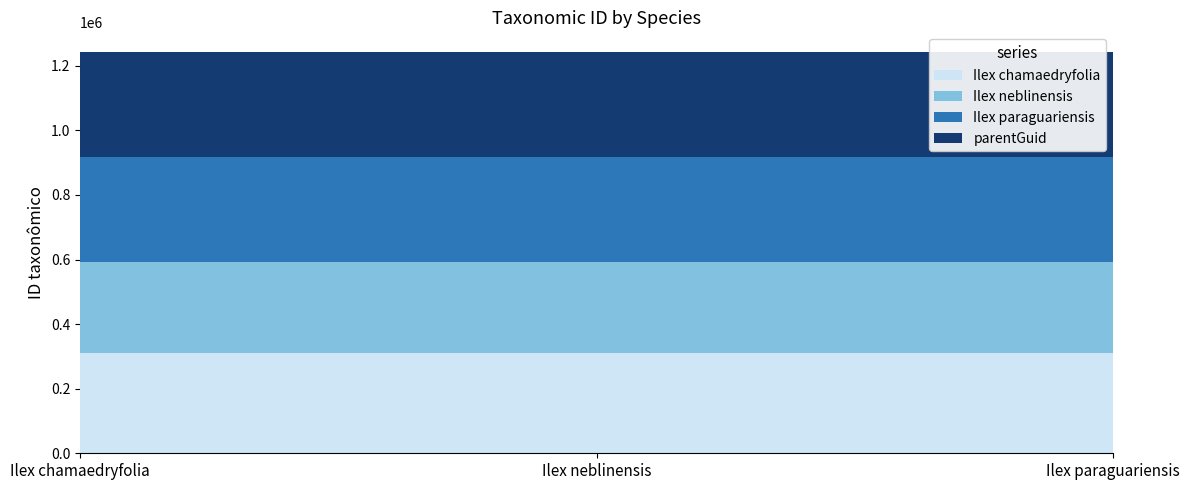

Reading left to right, transcribe all the data shown in this chart.

Ilex chamaedryfolia: Ilex chamaedryfolia=311060	Ilex neblinensis=311060	Ilex paraguariensis=311060
Ilex neblinensis: Ilex chamaedryfolia=282144	Ilex neblinensis=282144	Ilex paraguariensis=282144
Ilex paraguariensis: Ilex chamaedryfolia=324158	Ilex neblinensis=324158	Ilex paraguariensis=324158
parentGuid: Ilex chamaedryfolia=324079	Ilex neblinensis=324079	Ilex paraguariensis=324079